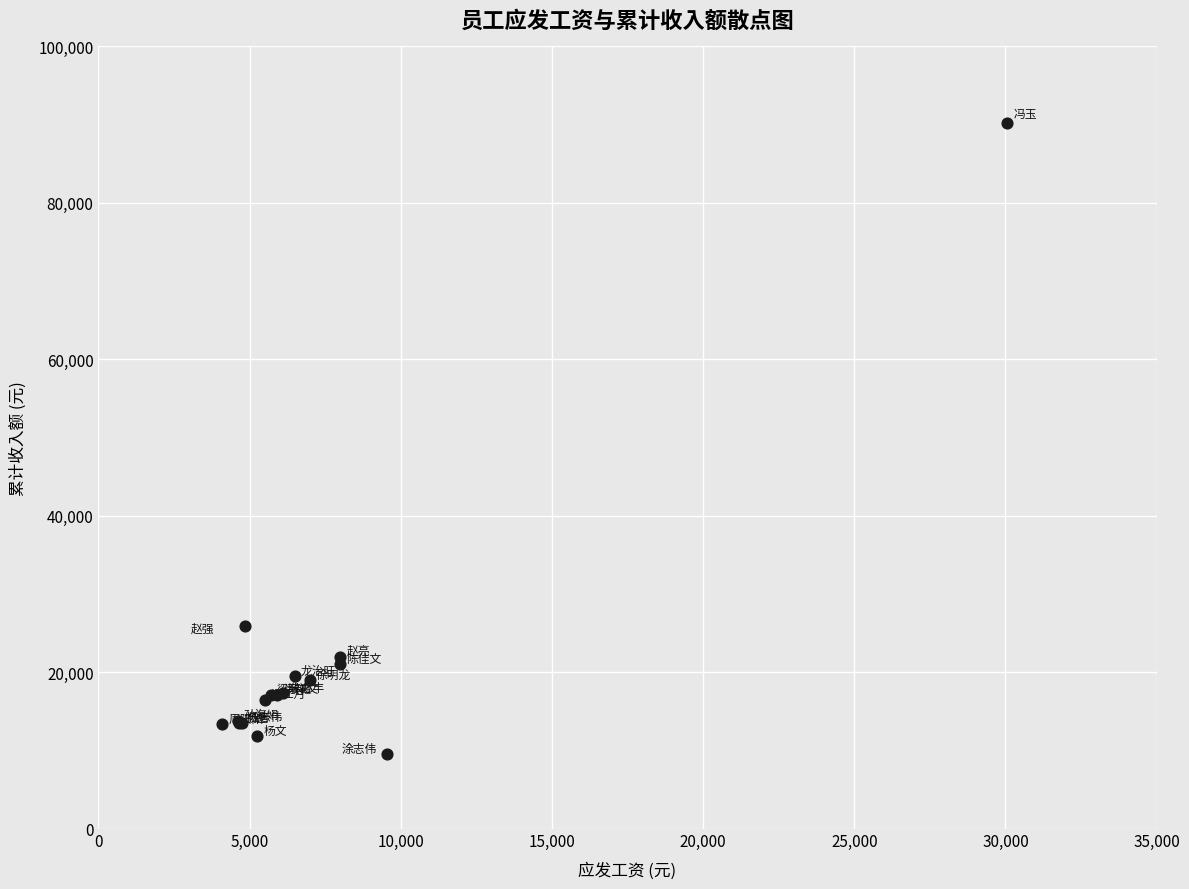

What Y value in the scatter plot is closest to 49862?

25960.9